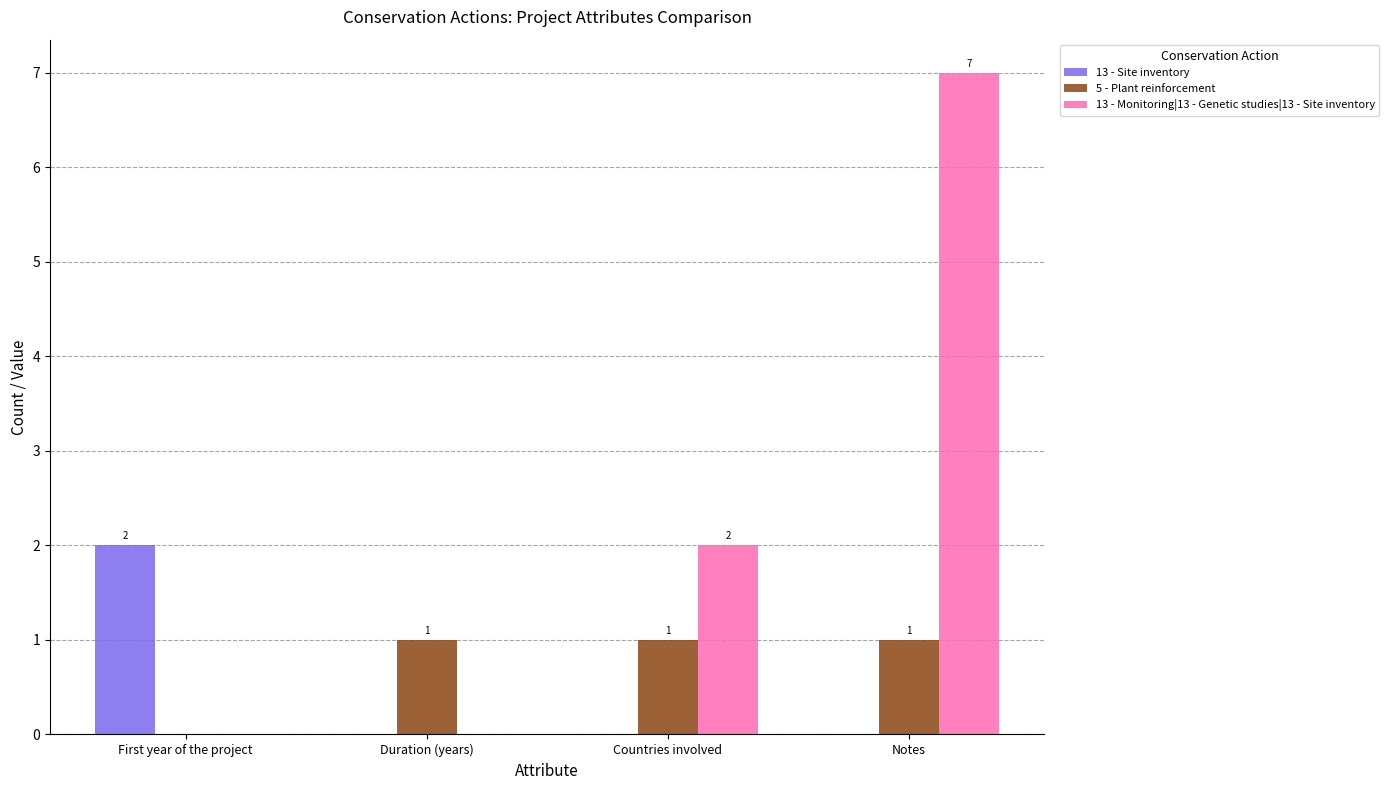

How many values in 5 - Plant reinforcement are above zero?

3